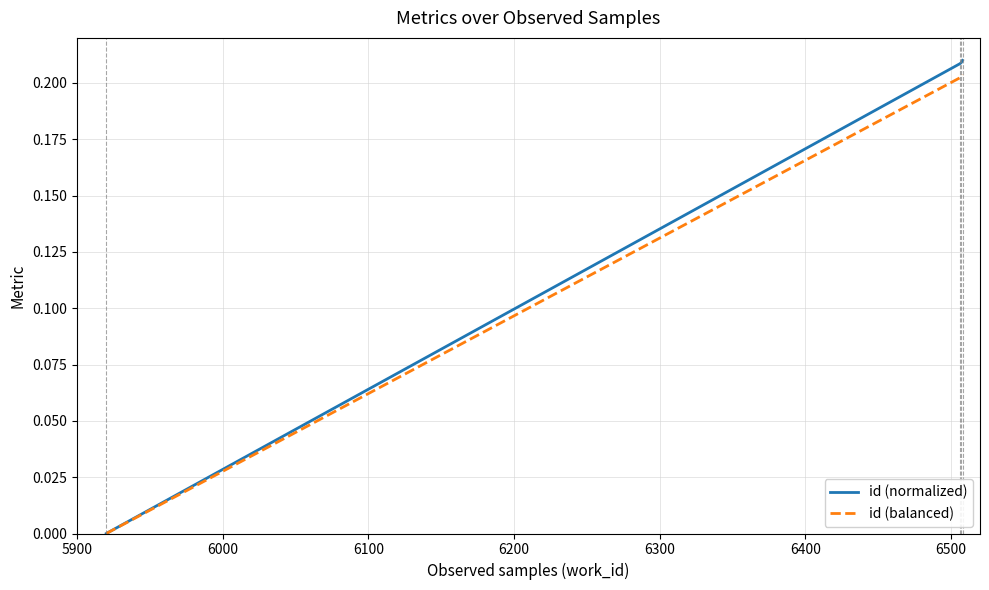

True or false: id (normalized) has more than 2 interior local peaks.

False